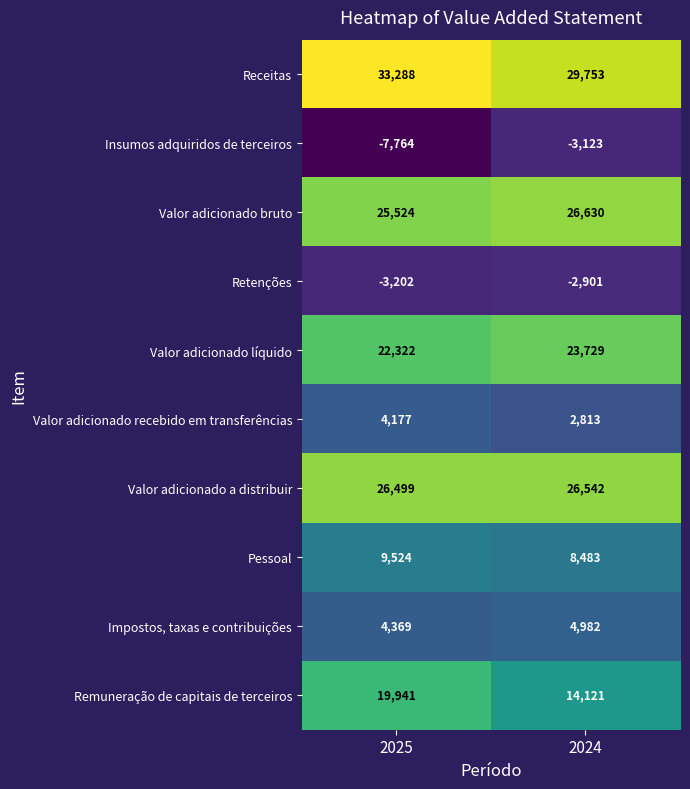

At which category does the chart reach its minimum across all series?

2025